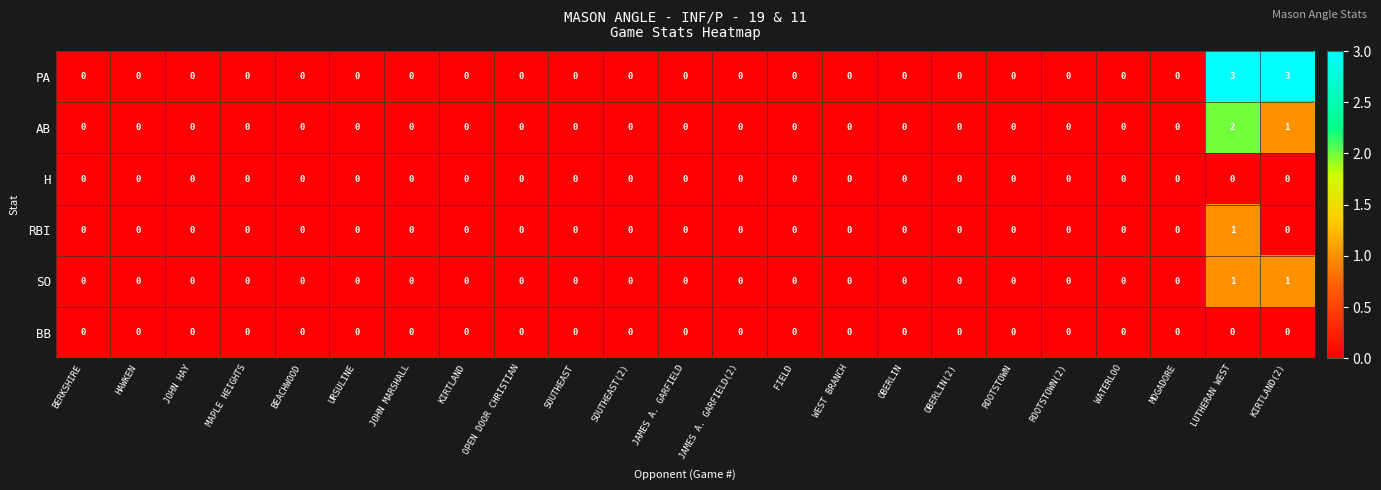

How many SO values are between 0 and 1?

23